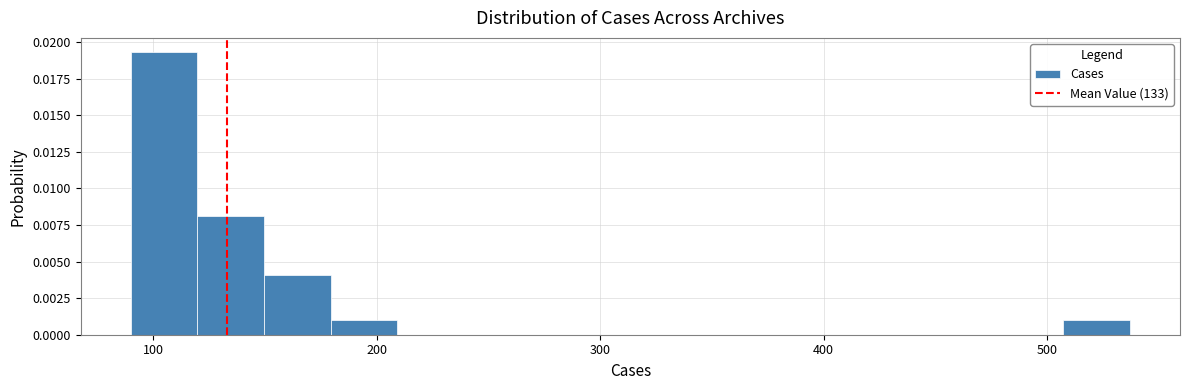

Read against the x-axis, roughly where is the centre of the tallest bar?

100